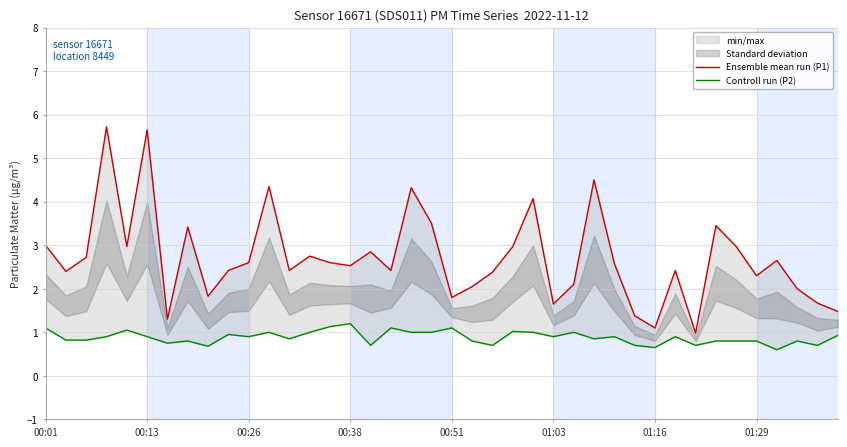

True or false: Controll run (P2) and Ensemble mean run (P1) cross at least once.

False